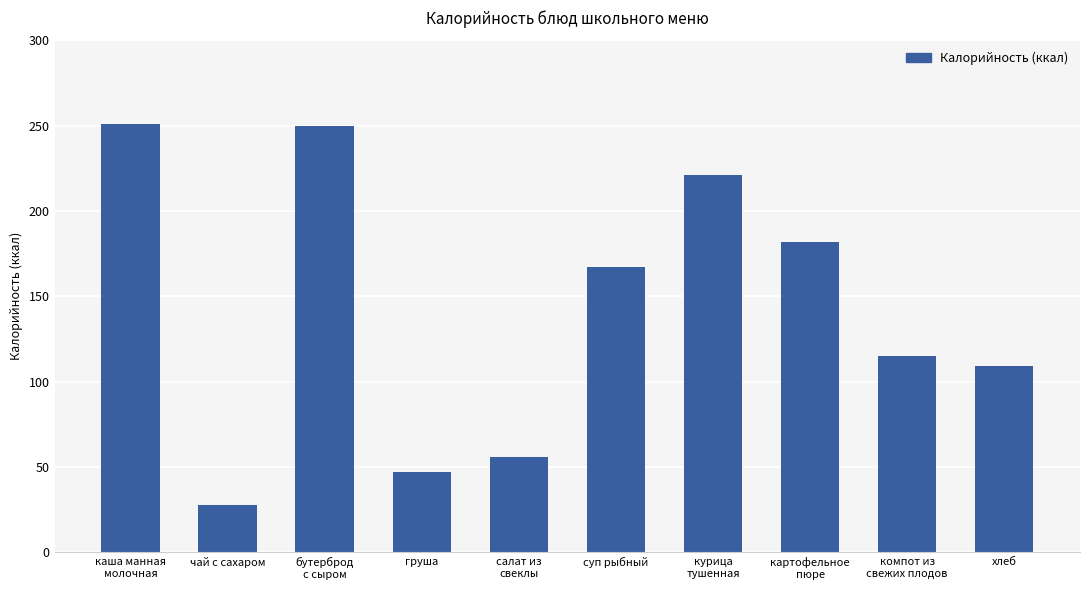

The chart shows a value of 115 at компот из
свежих плодов. True or false?

True